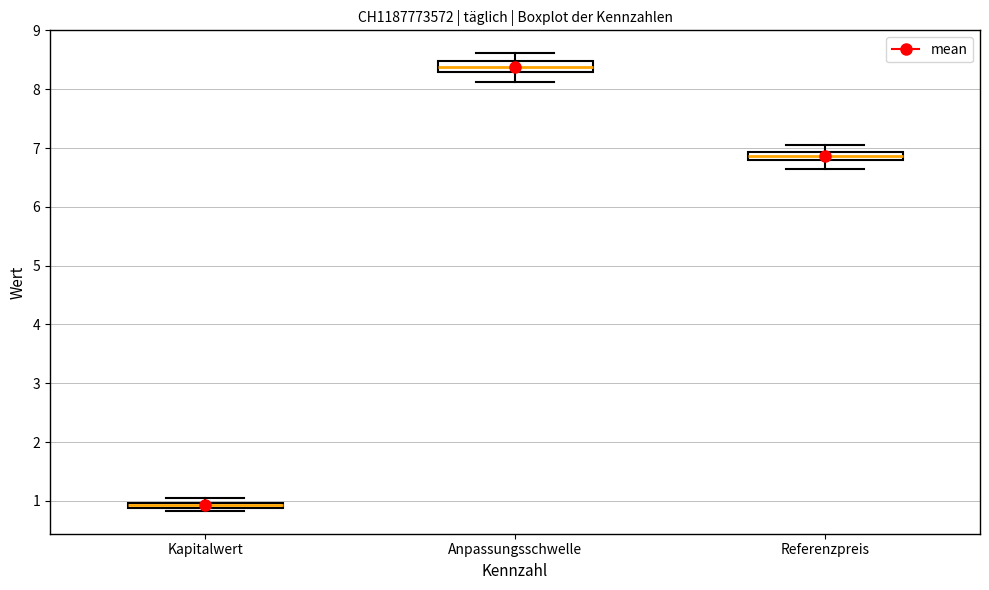

Where is the upper edge of the box for Kapitalwert on the y-axis? The values are not printed on the chart, so give them approximately, as read against the axis.

1.0